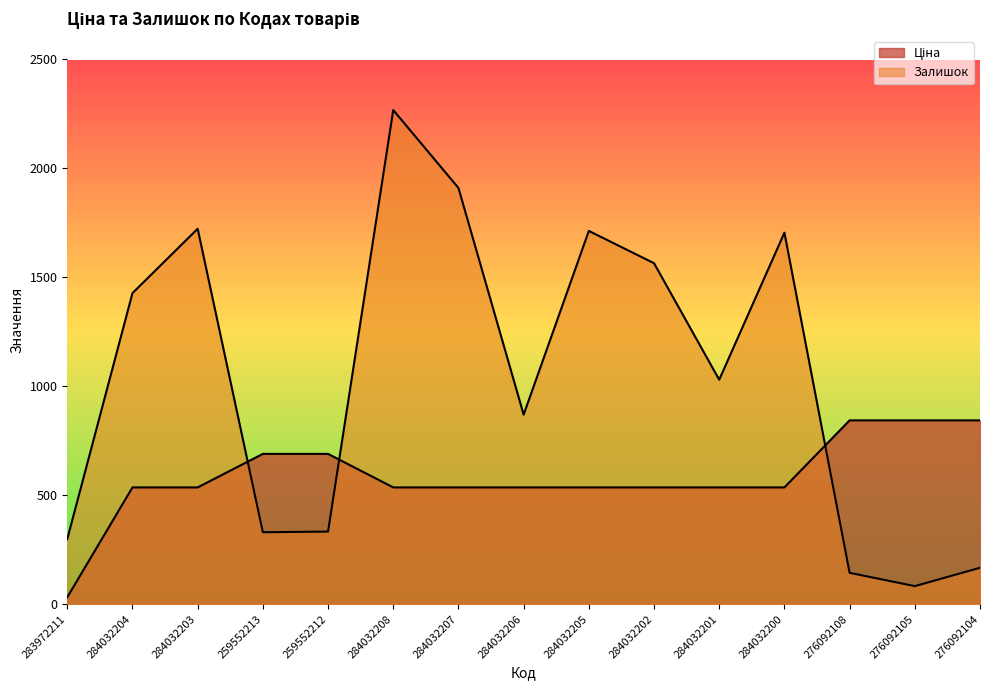

How many data points in Залишок are above 1029?

7